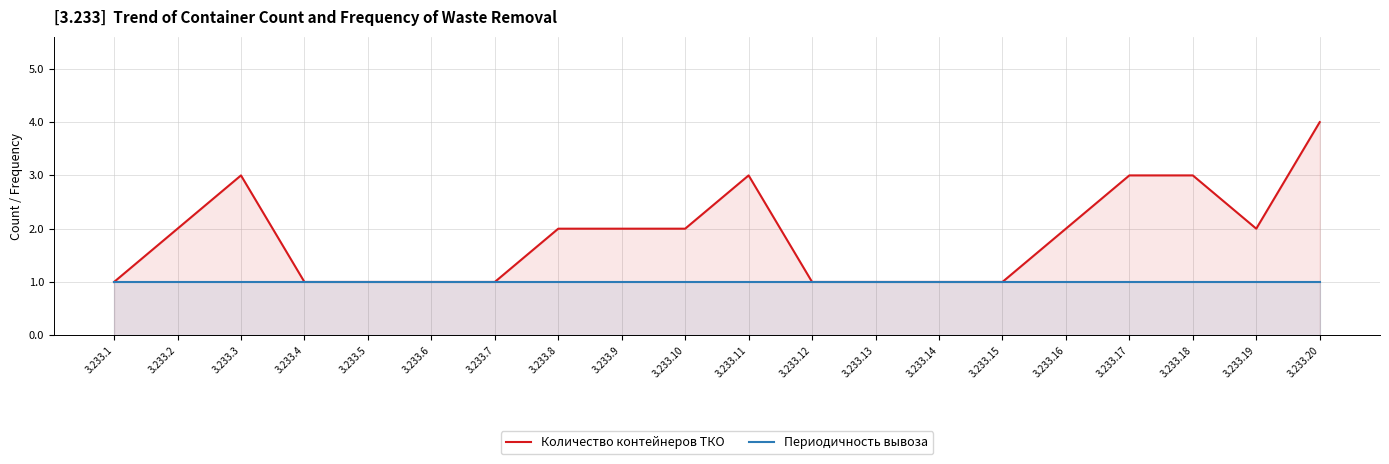

Which series has the largest total across all categories?

Количество контейнеров ТКО